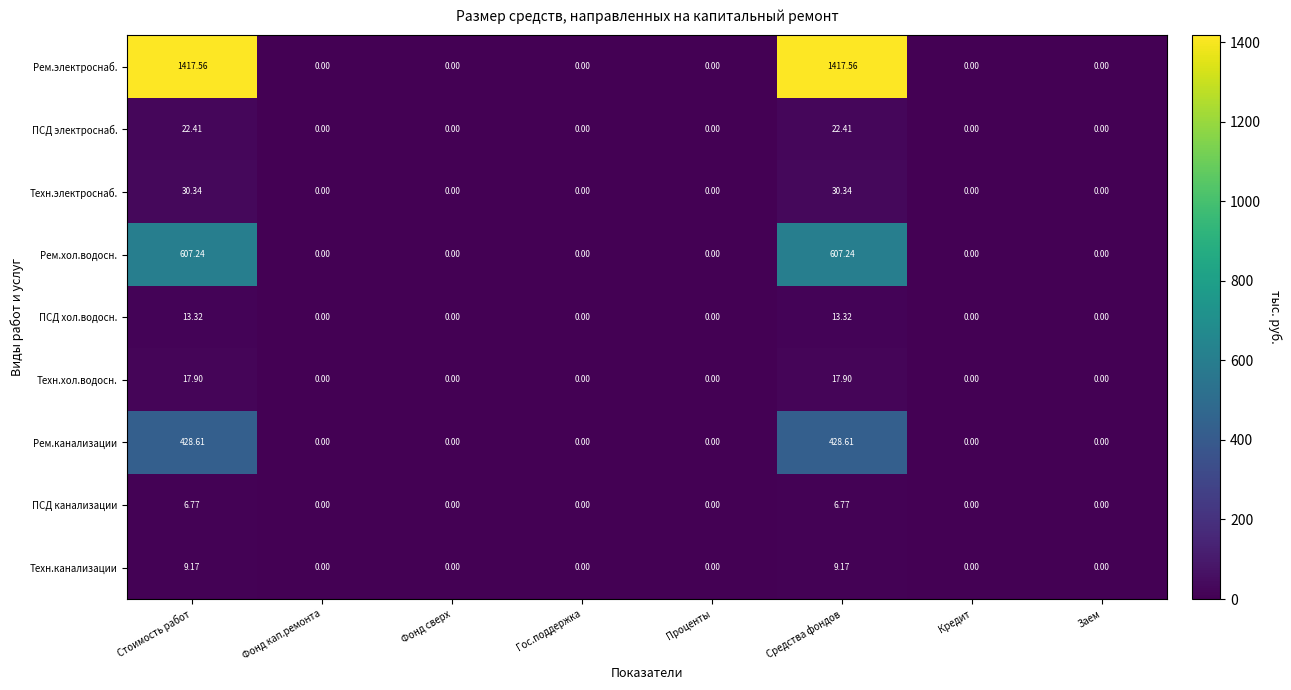

At how many categories does at least one series exceed 555?

2